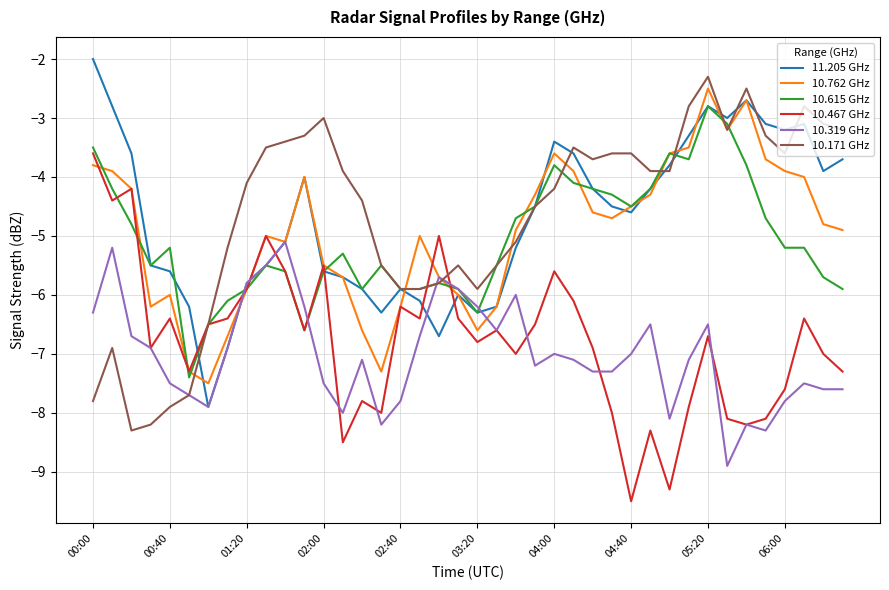

What is the sum of all 10.467 GHz values?

-270.5